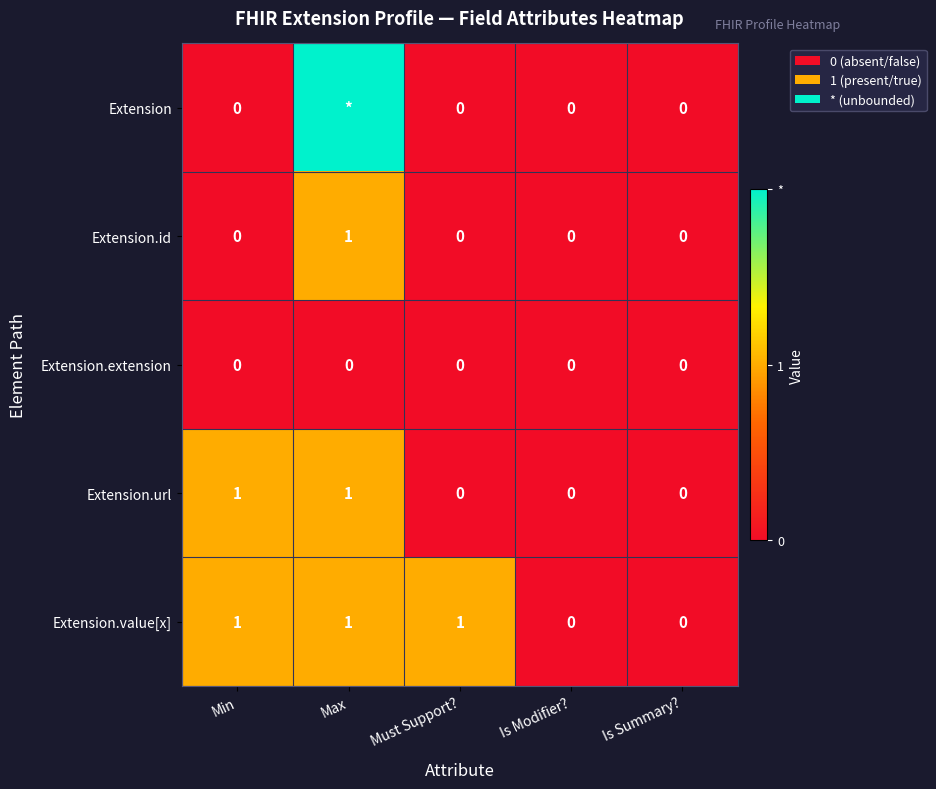

How many Extension.id values are between 0 and 1?

5